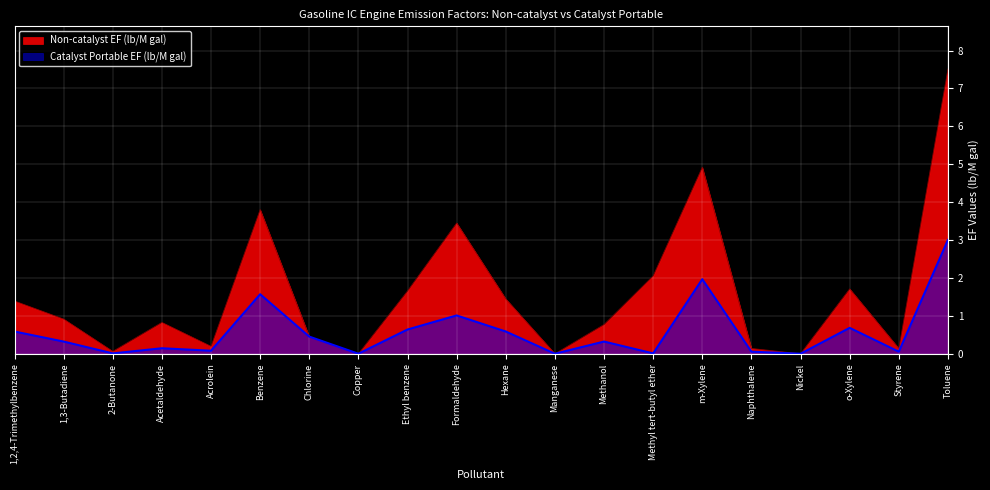

What is the value of the Catalyst Portable EF (lb/M gal) point at the 10th from the left?

1.0